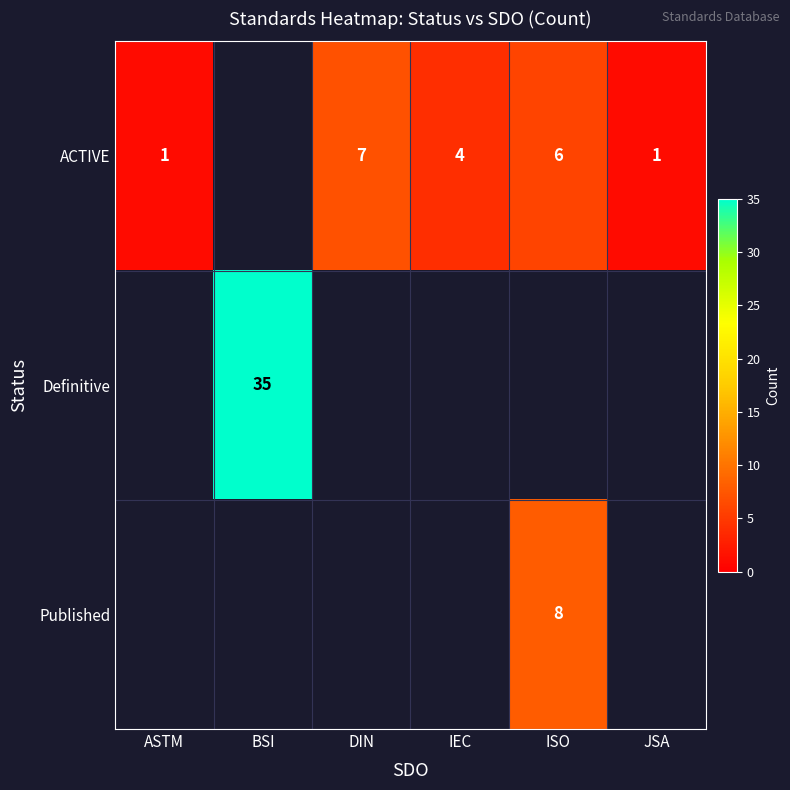

True or false: Definitive has a value of 35 at BSI.

True